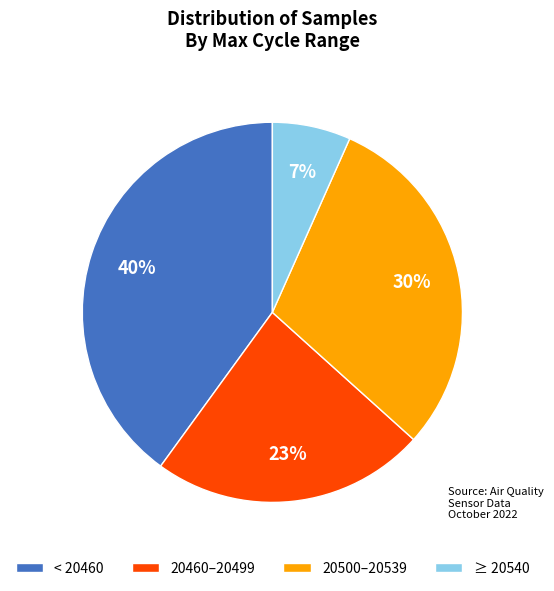

What percentage is the < 20460 slice, to the nearest percent?

40%